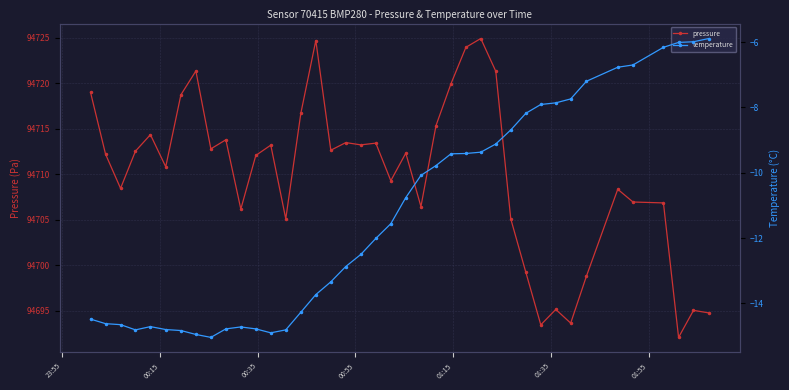

True or false: pressure and temperature intersect in this chart.

False